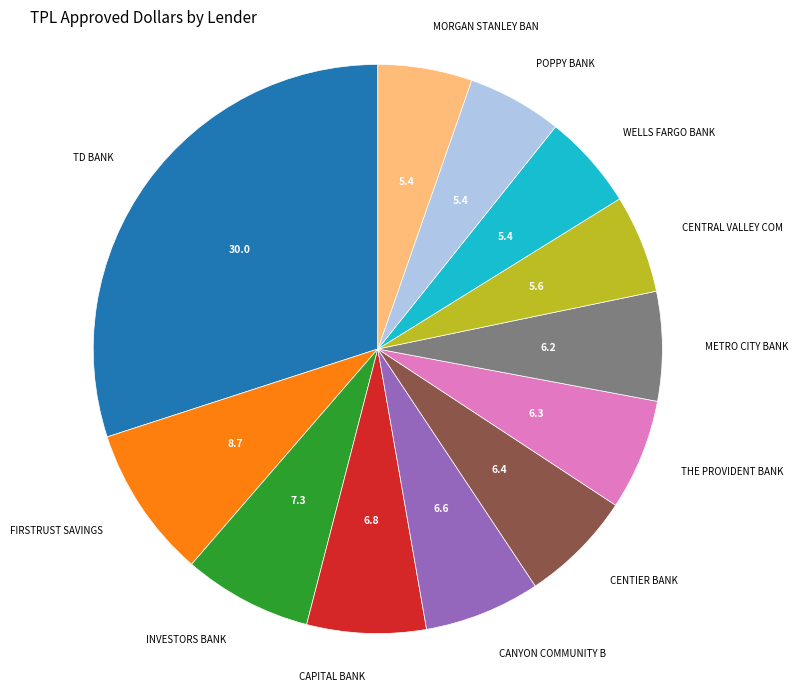

Does any single category account for the majority?

No